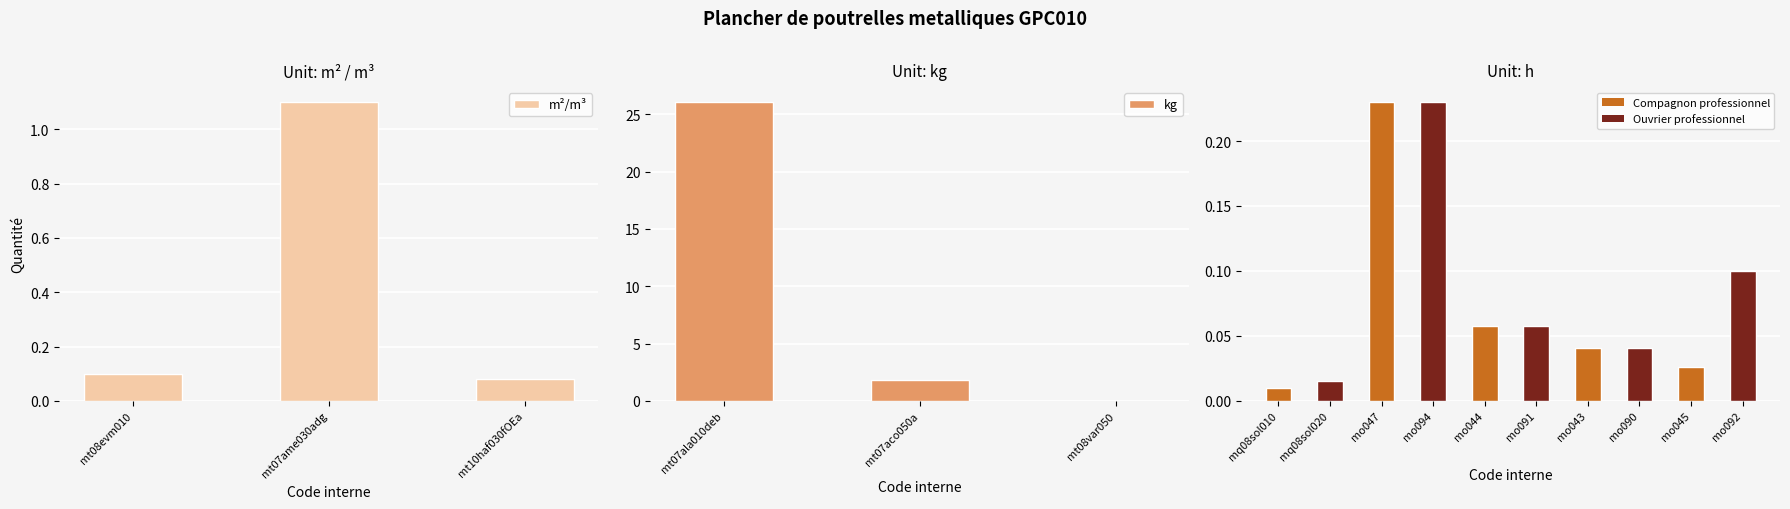

Are the bars horizontal?

No